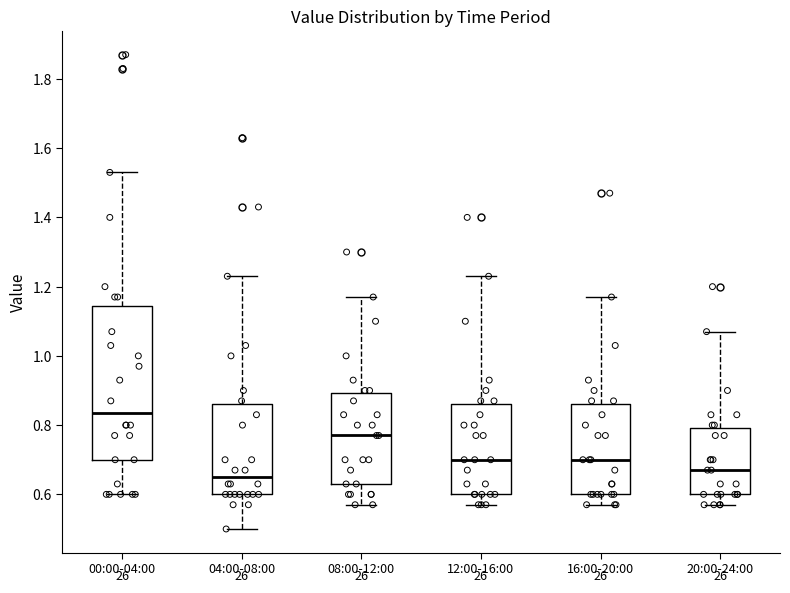

Reading left to right, read every box against the y-axis: the position of its median line, the range the box covers, and the ends of its whiskers. The values are not printed on the chart, so give them approximately, as read against the axis.

00:00-04:00: median 0.84, box 0.70 to 1.14, whiskers 0.60 to 1.54
04:00-08:00: median 0.66, box 0.60 to 0.86, whiskers 0.50 to 1.24
08:00-12:00: median 0.78, box 0.64 to 0.90, whiskers 0.58 to 1.18
12:00-16:00: median 0.70, box 0.60 to 0.86, whiskers 0.58 to 1.24
16:00-20:00: median 0.70, box 0.60 to 0.86, whiskers 0.58 to 1.18
20:00-24:00: median 0.68, box 0.60 to 0.80, whiskers 0.58 to 1.08